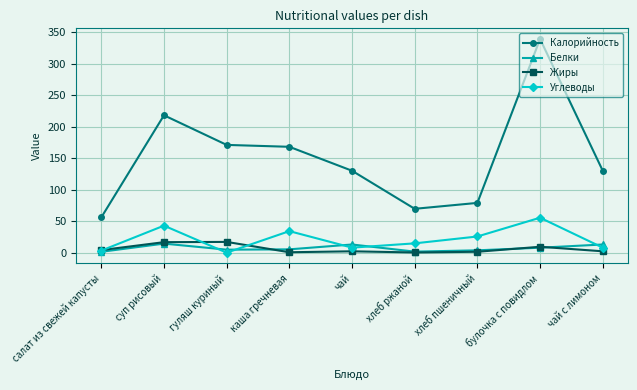

Which label corresponds to the largest value in the chart?

булочка с повидлом